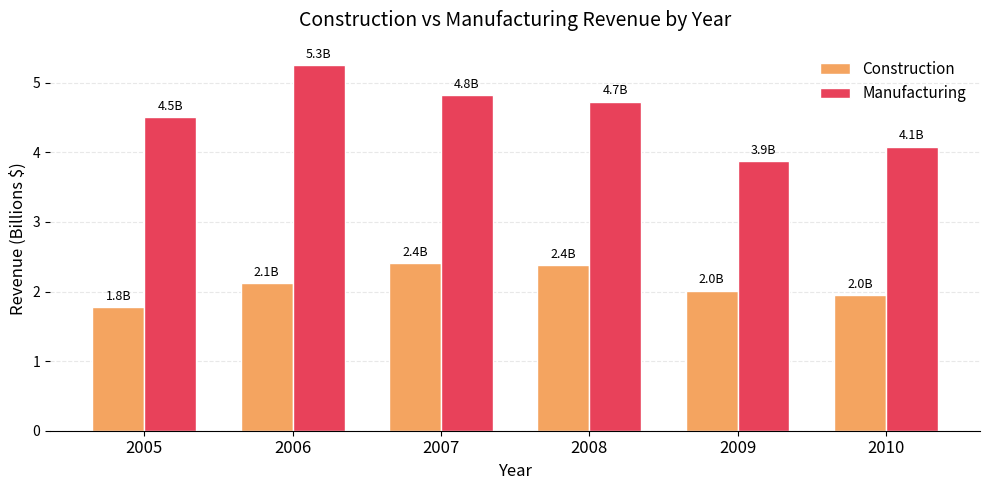

What is the spread (max minus min) of values at 2007?

2.4